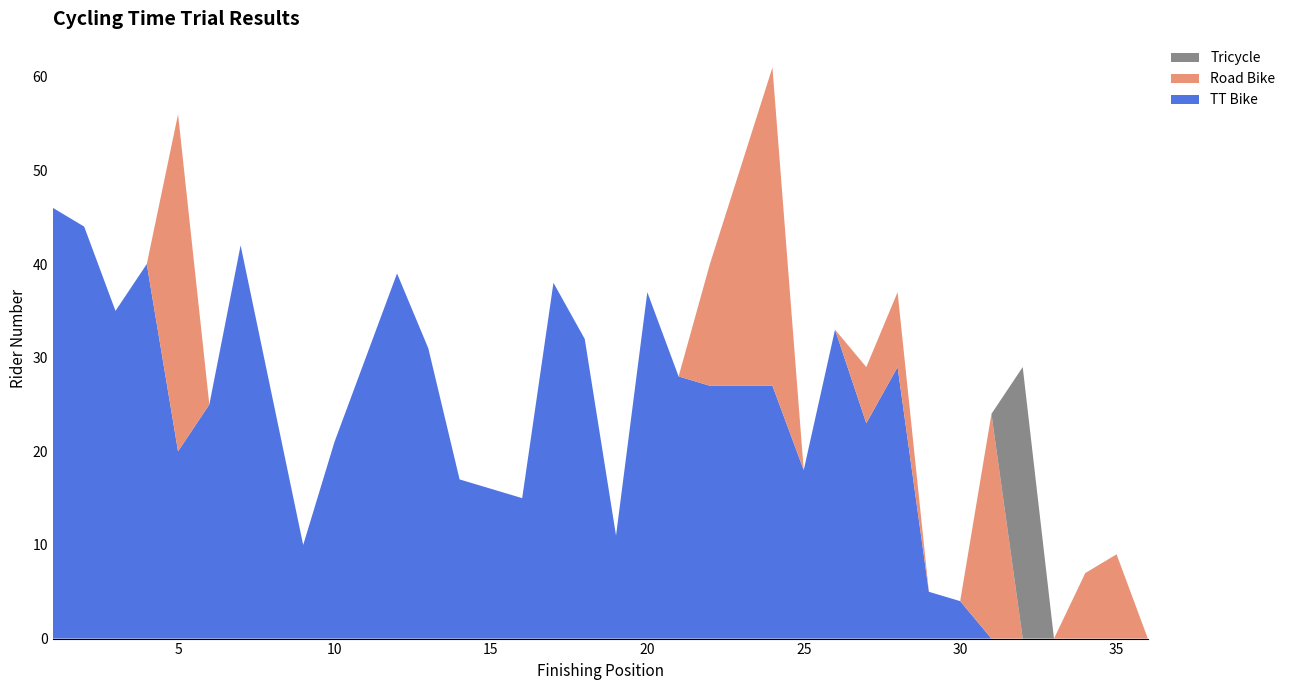

Reading right to left, list all the values displayed in this chart.

TT Bike: 36=0	35=0	34=0	33=0	32=0	31=0	30=4	29=5	28=29	27=23	26=33	25=18	24=27	22=27	21=28	20=37	19=11	18=32	17=38	16=15	15=16	14=17	13=31	12=39	11=30	10=21	9=10	8=26	7=42	6=25	5=20	4=40	3=35	2=44	1=46
Road Bike: 36=0	35=9	34=7	33=0	32=0	31=24	30=0	29=0	28=8	27=6	26=0	25=0	24=34	22=13	21=0	20=0	19=0	18=0	17=0	16=0	15=0	14=0	13=0	12=0	11=0	10=0	9=0	8=0	7=0	6=0	5=36	4=0	3=0	2=0	1=0
Tricycle: 36=0	35=0	34=0	33=0	32=29	31=0	30=0	29=0	28=0	27=0	26=0	25=0	24=0	22=0	21=0	20=0	19=0	18=0	17=0	16=0	15=0	14=0	13=0	12=0	11=0	10=0	9=0	8=0	7=0	6=0	5=0	4=0	3=0	2=0	1=0